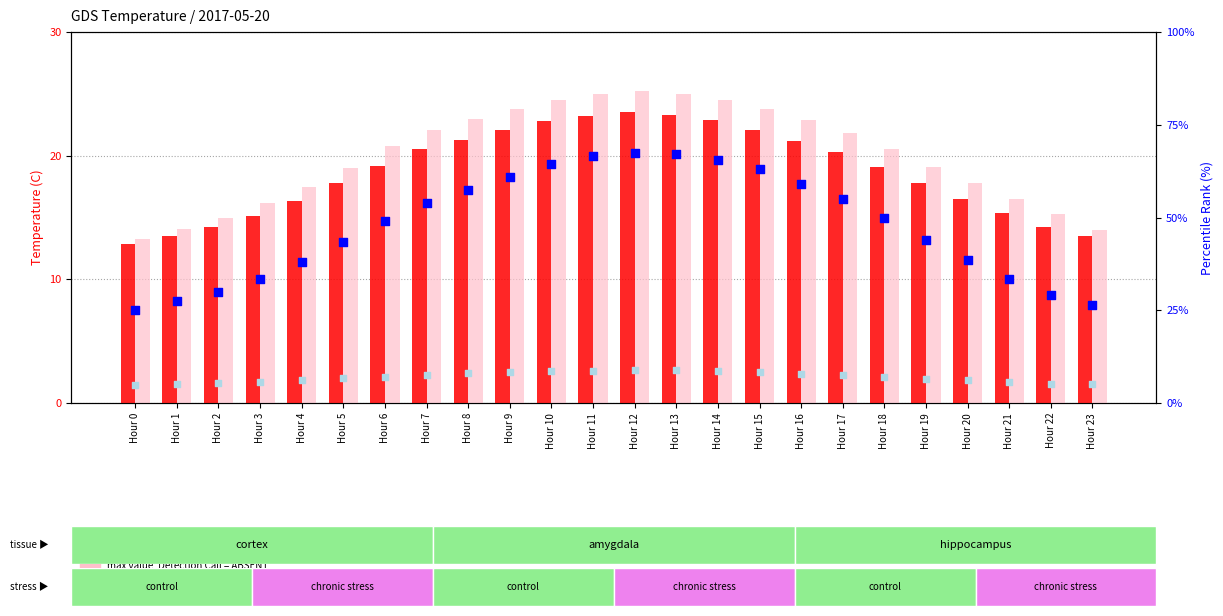

Which series contains the highest Y value?

percentile rank within the sample